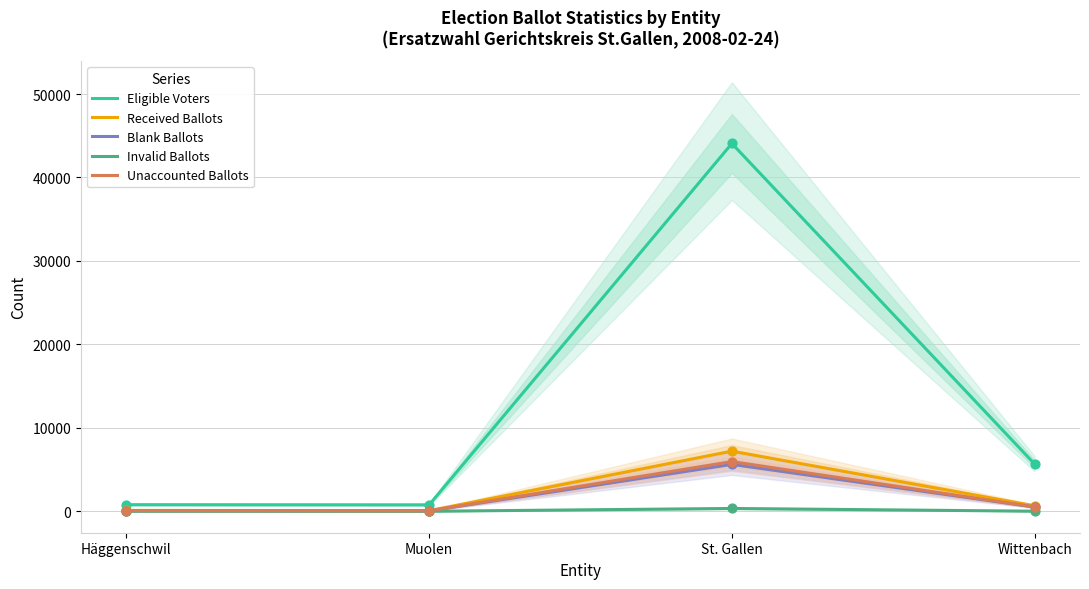

Is the value of Received Ballots at Muolen greater than the value of Invalid Ballots at Muolen?

Yes